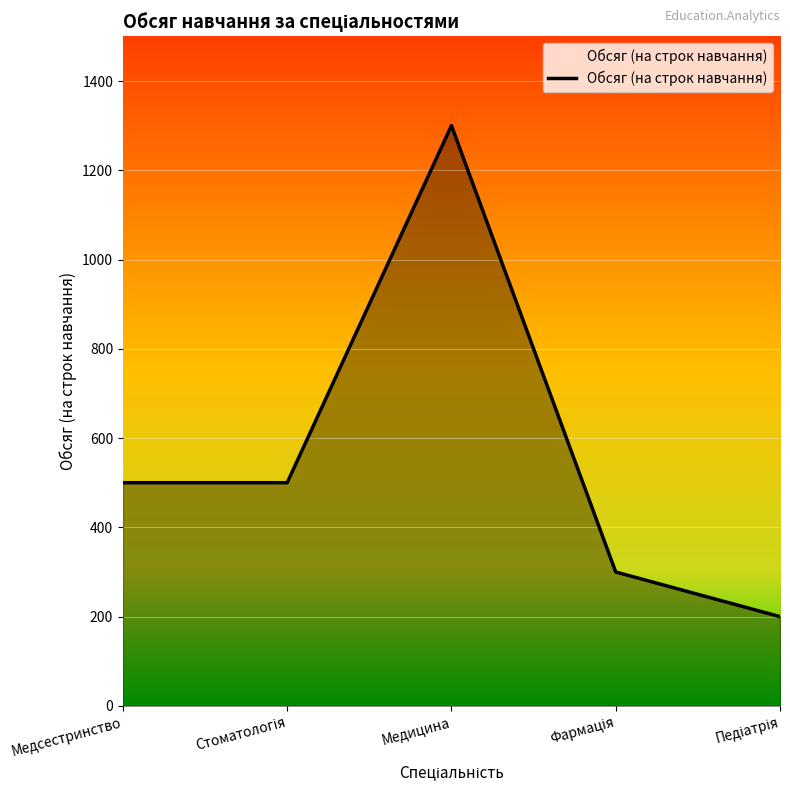

The chart shows a value of 873 at Медсестринство. True or false?

False